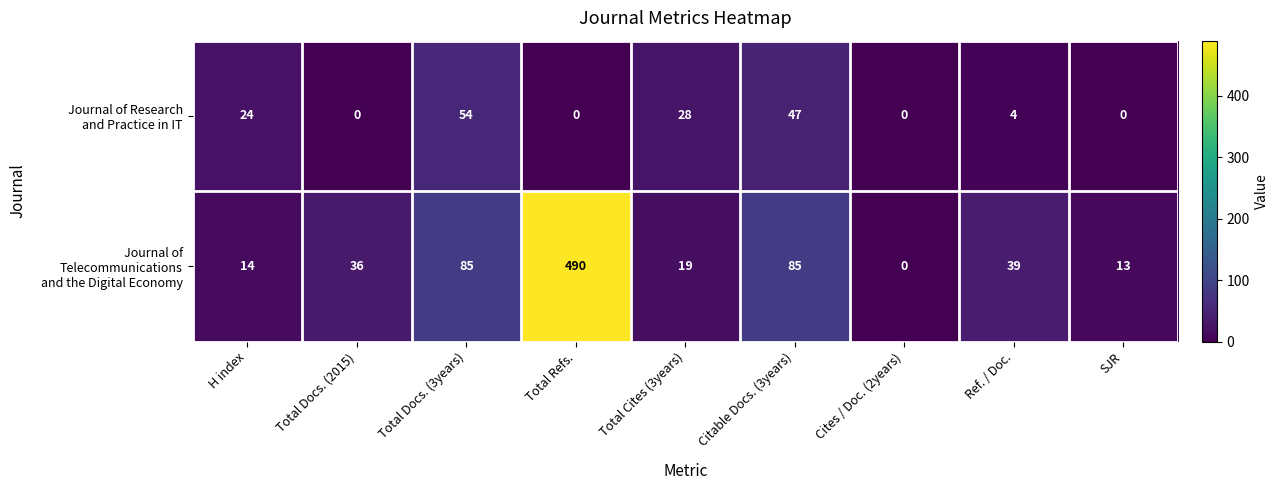

What is the maximum value shown in the chart?

490